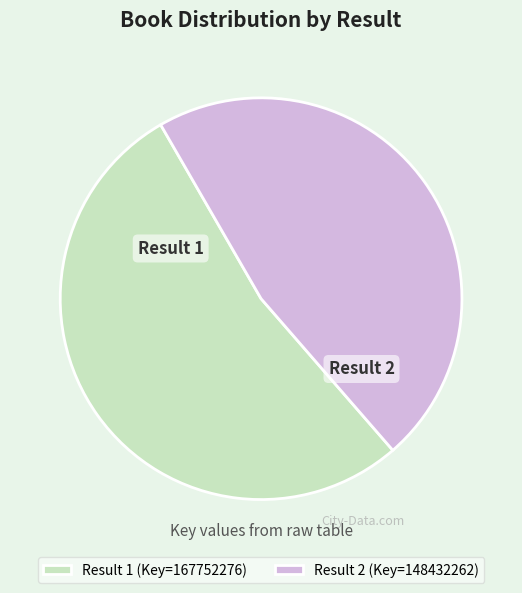

Is it true that Result 2 is 47% of the pie?

True